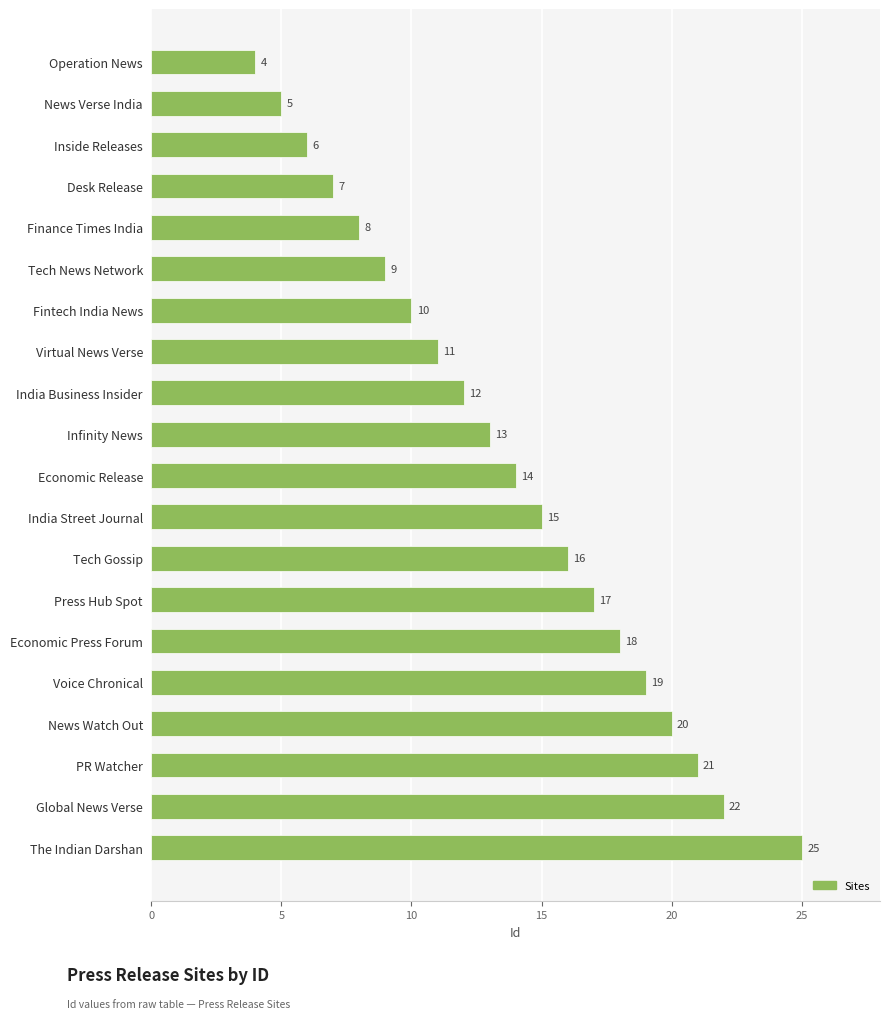

The chart shows a value of 4 at Desk Release. True or false?

False